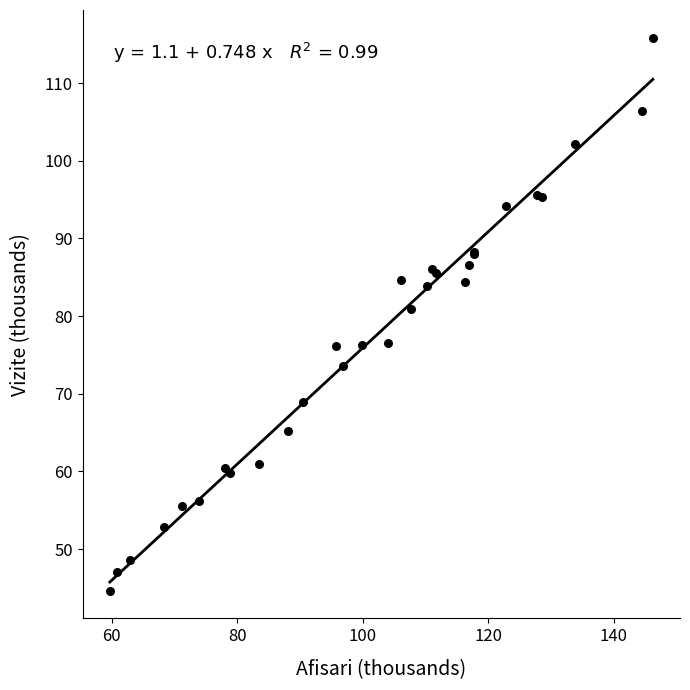

What Y value in the scatter plot is closest to 80?

80.9